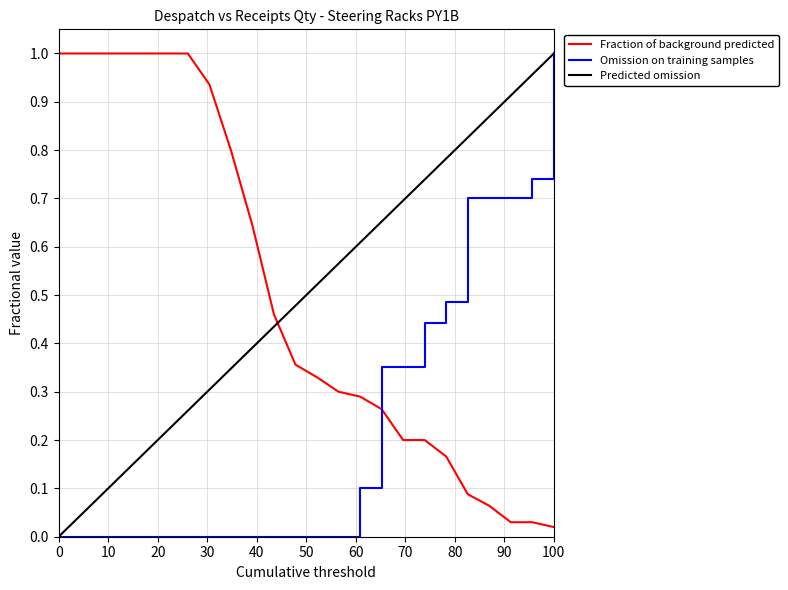

True or false: Predicted omission and Fraction of background predicted intersect in this chart.

True